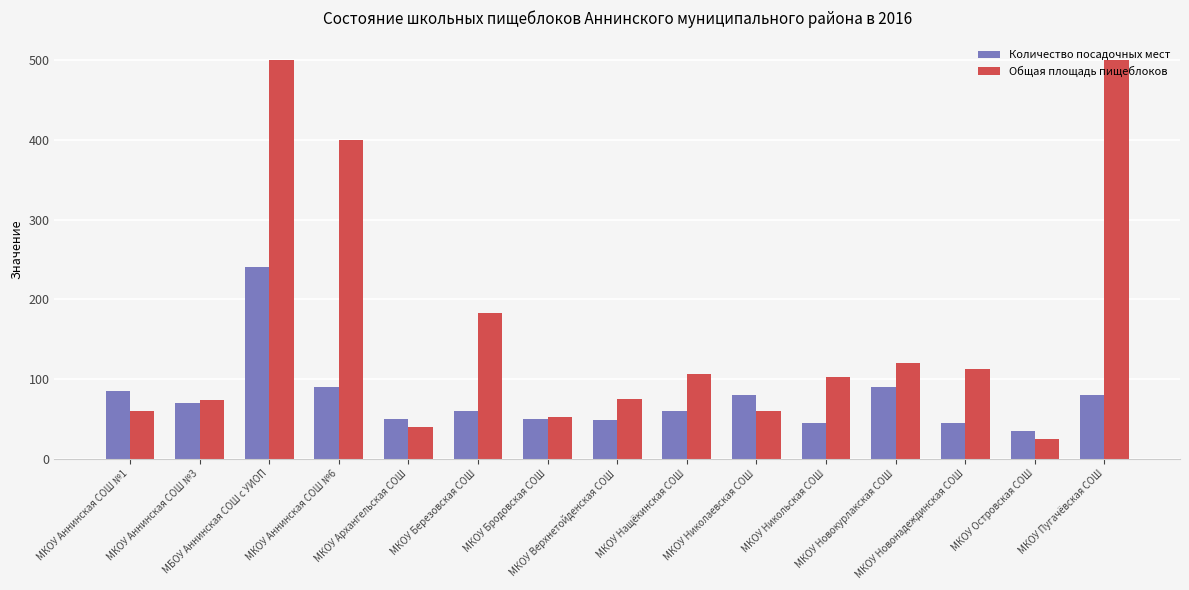

At which label does Общая площадь пищеблоков reach its minimum?

МКОУ Островская СОШ